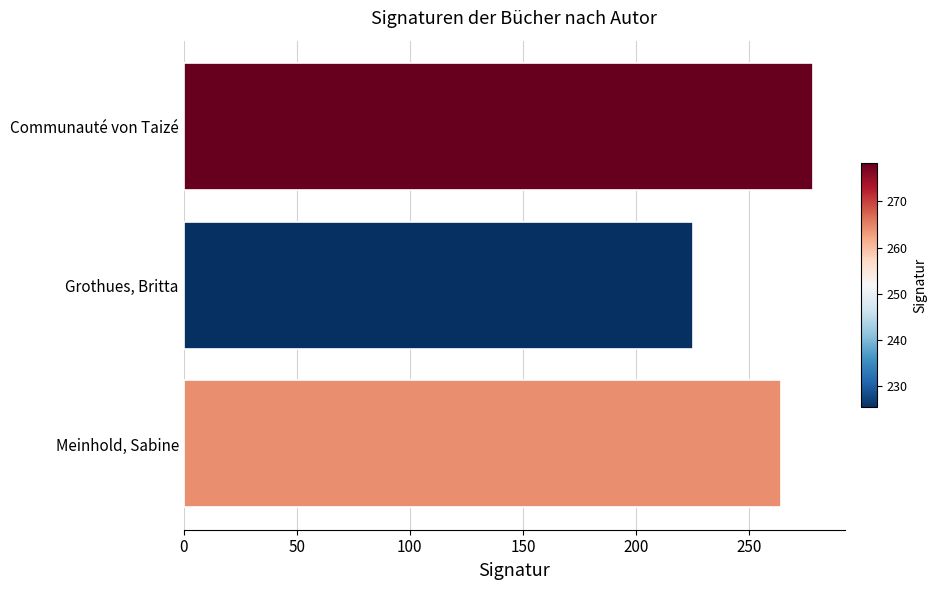

The chart shows a value of 426.4 at Meinhold, Sabine. True or false?

False